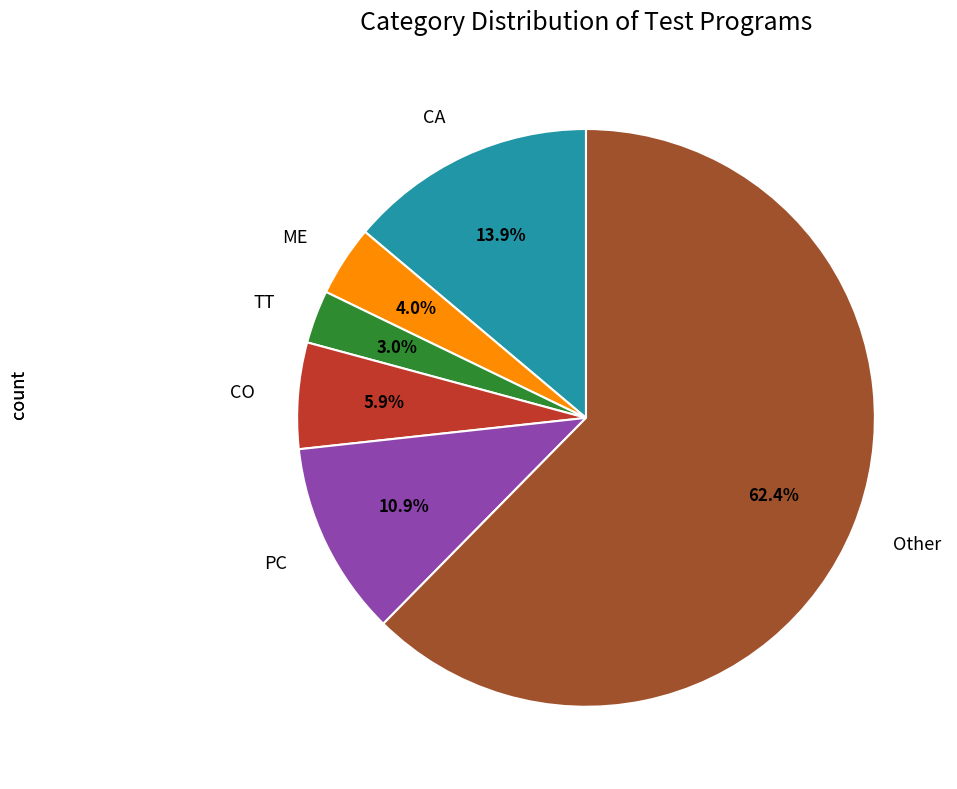

To the nearest percent, what percentage of the pie is TT?

3%